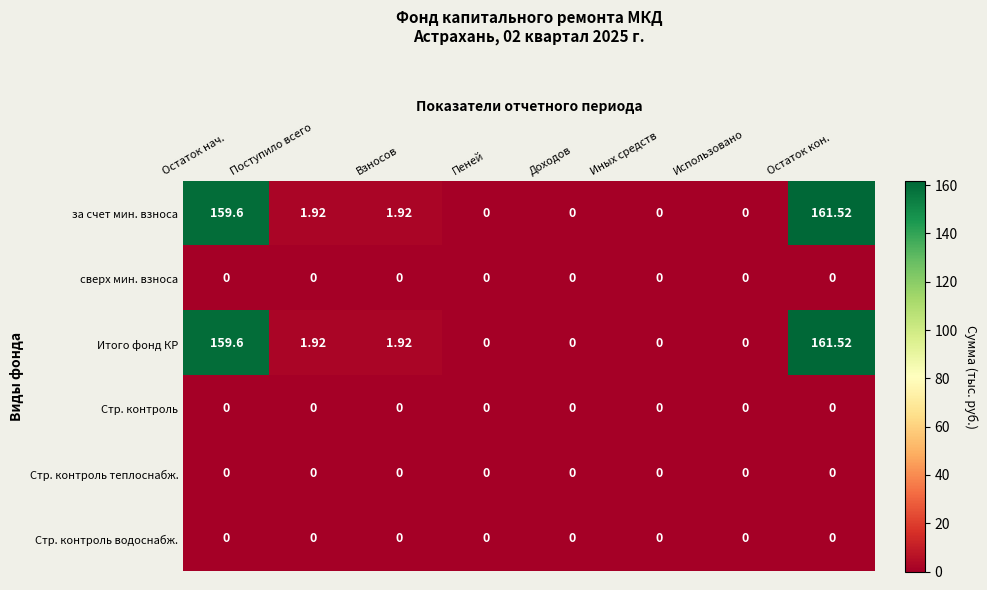

Is the value of Итого фонд КР at Поступило всего greater than the value of за счет мин. взноса at Иных средств?

Yes